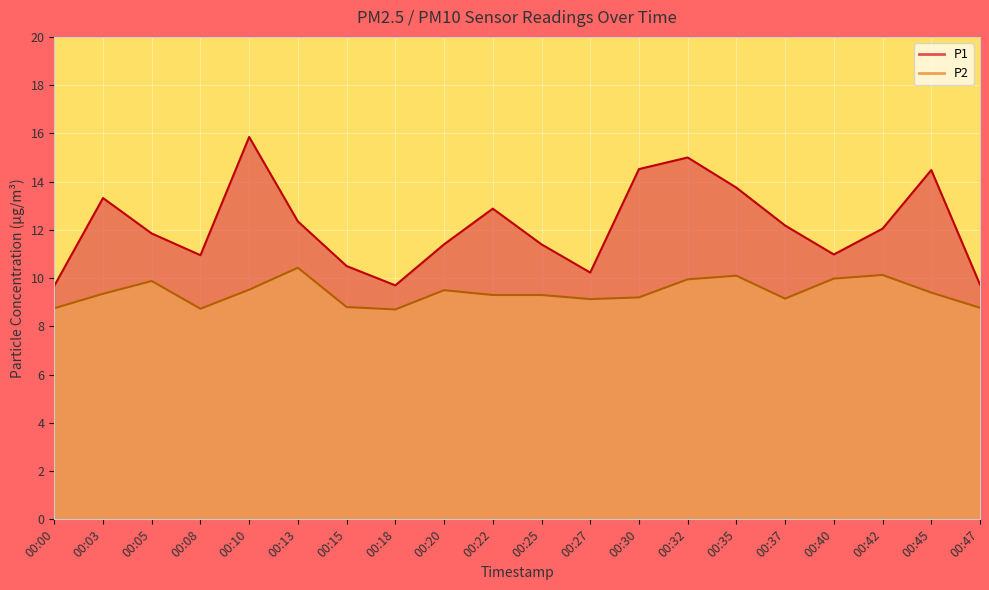

True or false: P2 and P1 intersect in this chart.

False